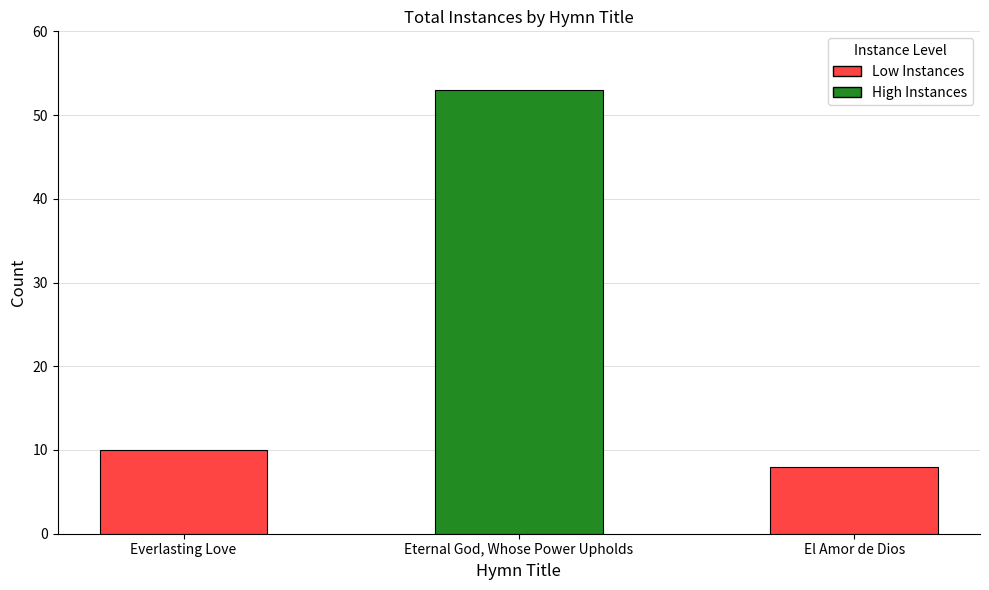

At which category does the chart reach its peak across all series?

Eternal God, Whose Power Upholds